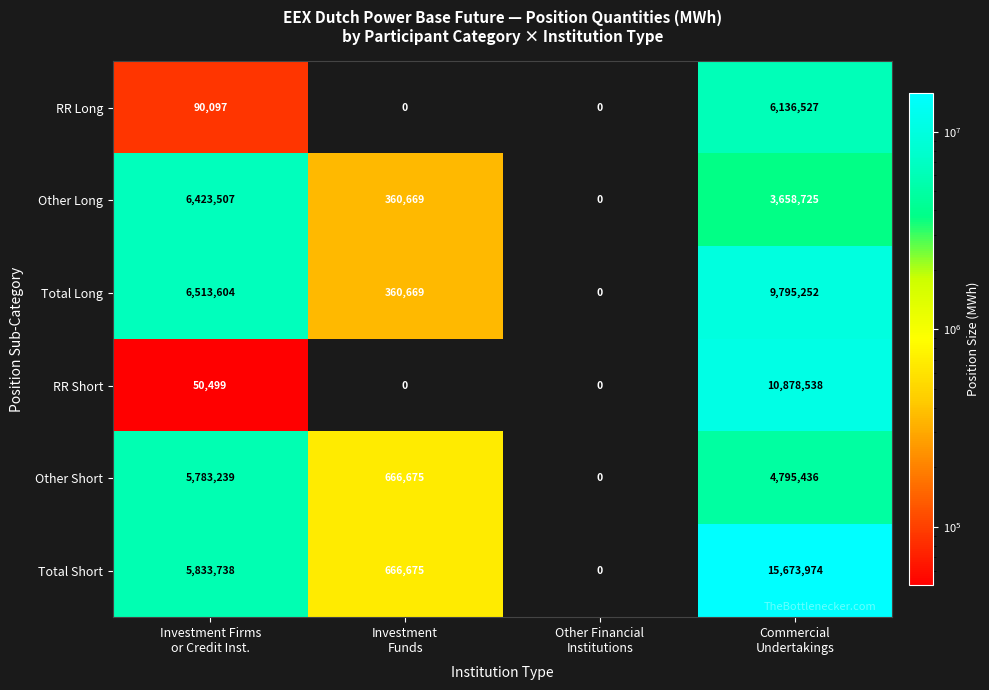

Which series changed the most between Other Financial
Institutions and Commercial
Undertakings?

Total Short